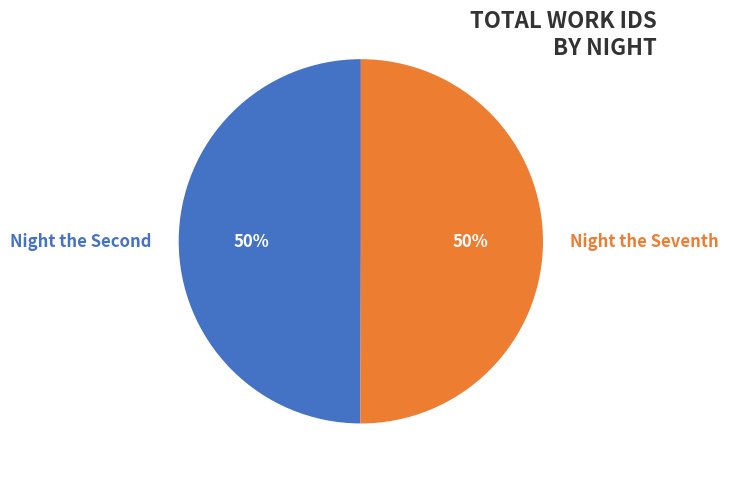

True or false: Night the Seventh accounts for 61% of the total.

False